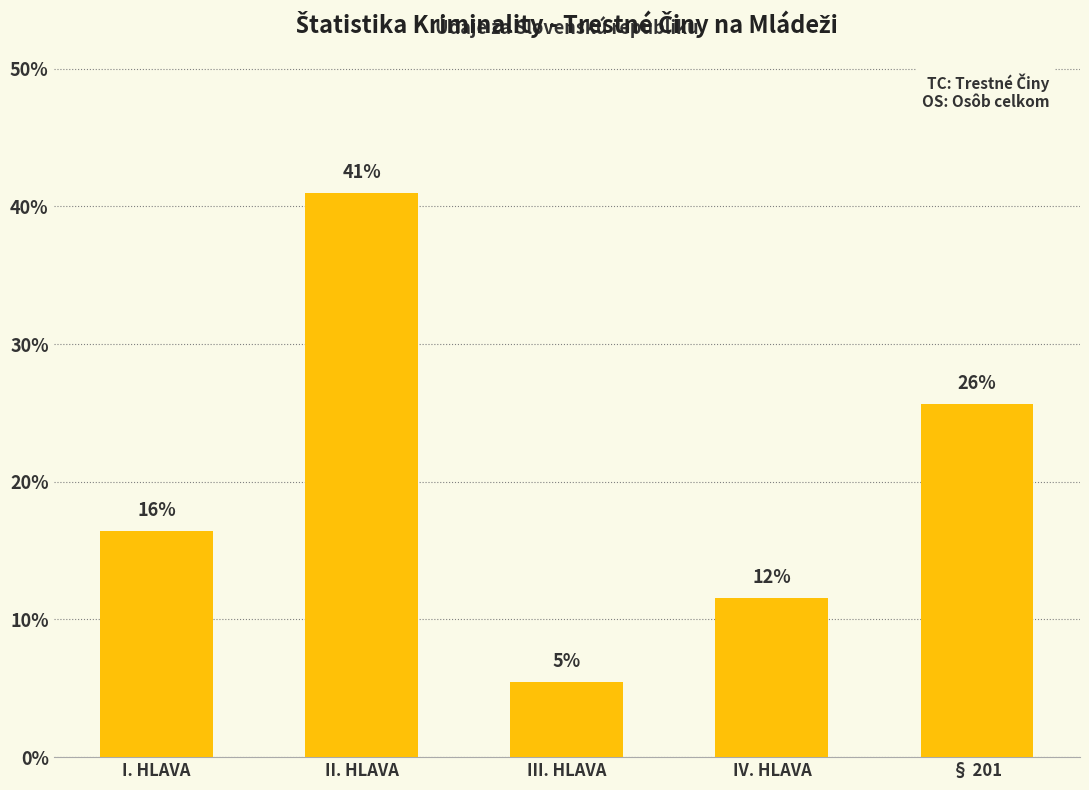

List the labels in order of value, smallest first.

III. HLAVA, IV. HLAVA, I. HLAVA, § 201, II. HLAVA